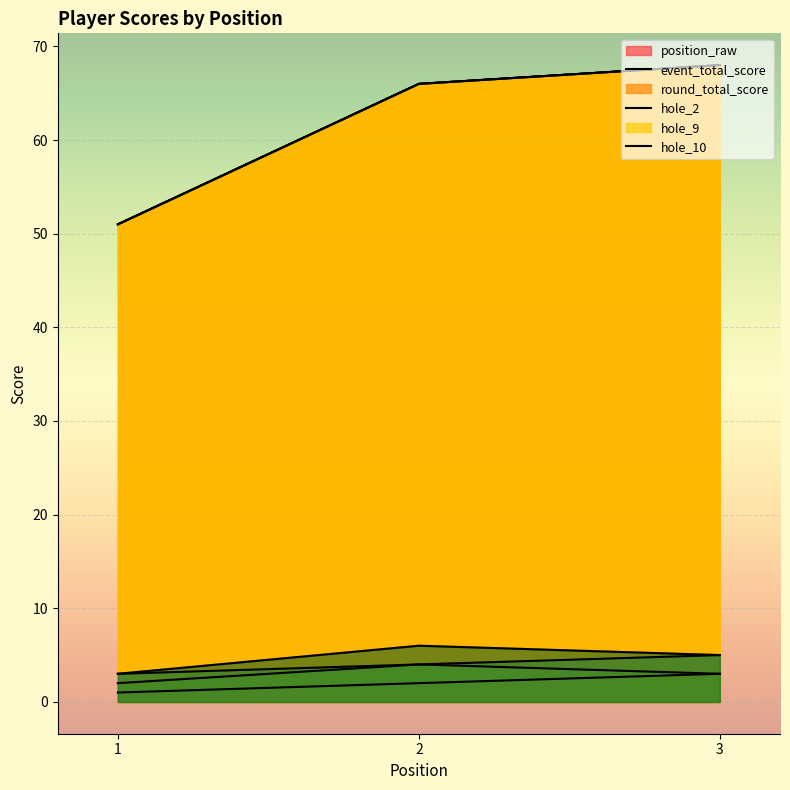

Reading right to left, transcribe all the data shown in this chart.

position_raw: 3=3	2=2	1=1
event_total_score: 3=68	2=66	1=51
round_total_score: 3=68	2=66	1=51
hole_2: 3=3	2=4	1=2
hole_9: 3=5	2=4	1=3
hole_10: 3=5	2=6	1=3